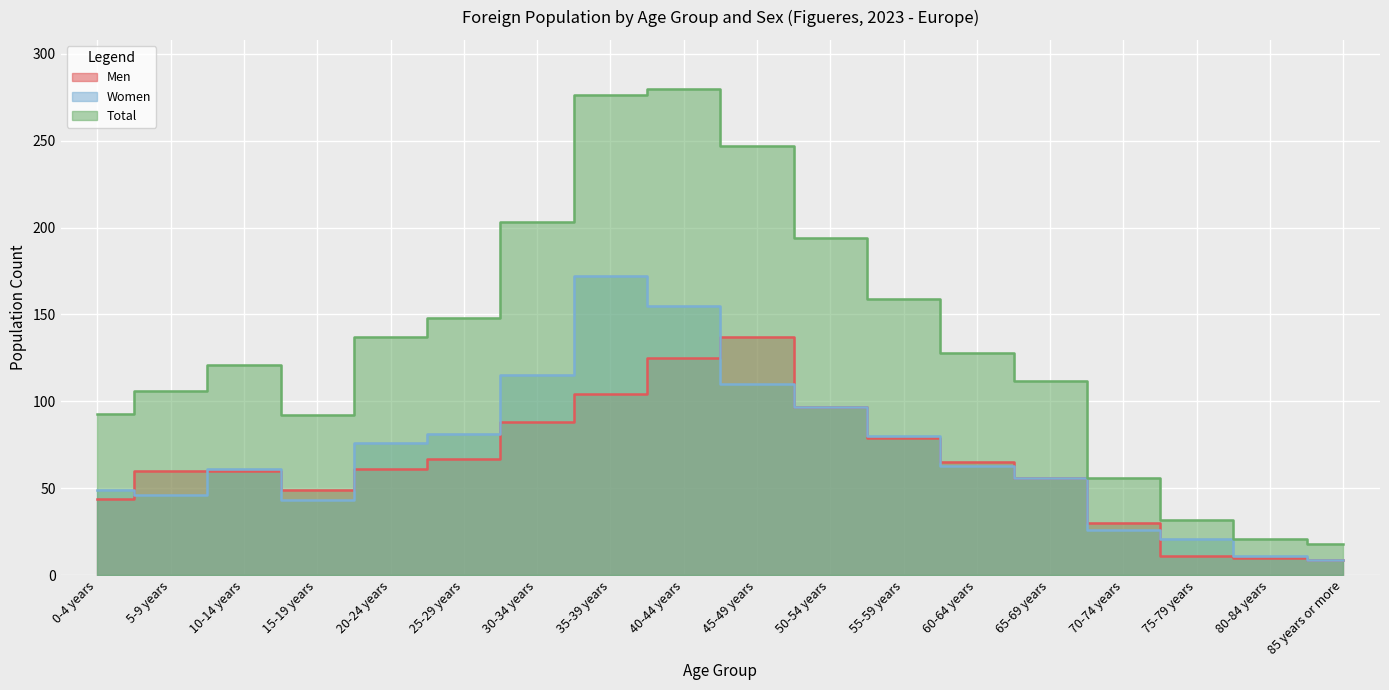

Read the Women value at 50-54 years, to the nearest 10.

100